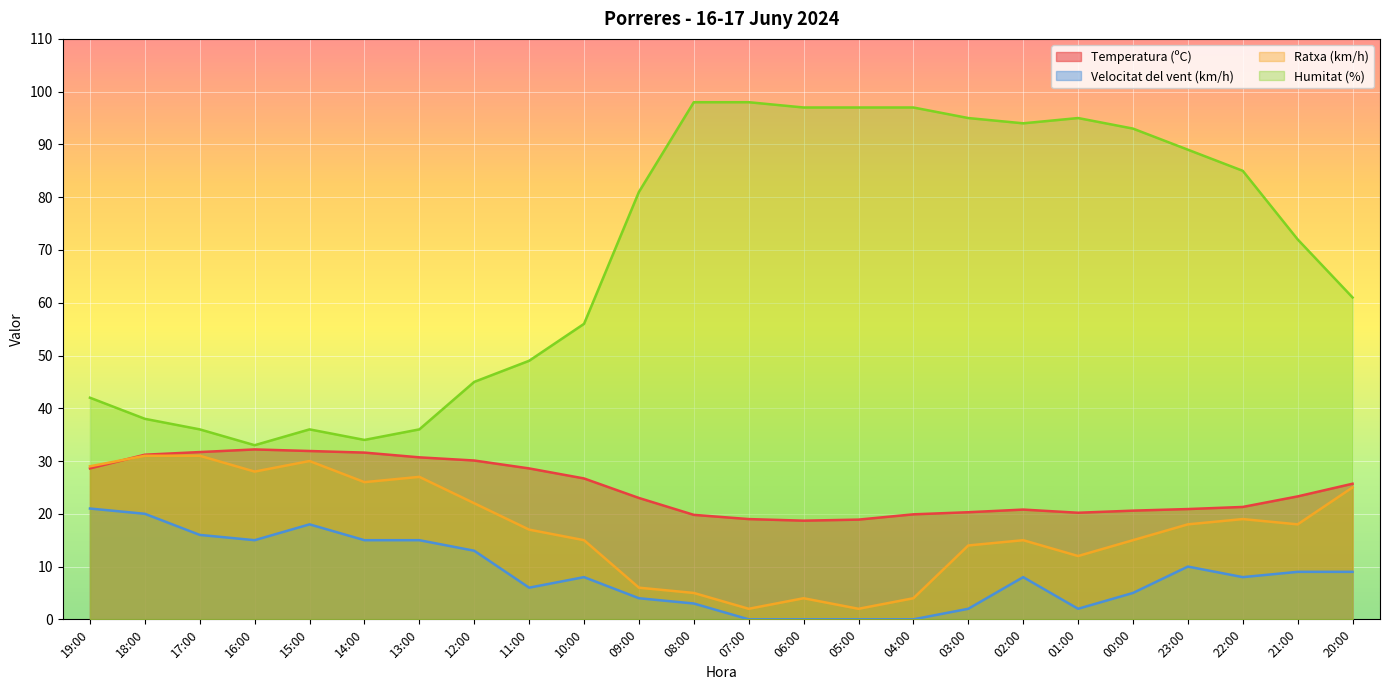

Rank the categories by Velocitat del vent (km/h) value from lowest to highest.

07:00, 06:00, 05:00, 04:00, 03:00, 01:00, 08:00, 09:00, 00:00, 11:00, 10:00, 02:00, 22:00, 21:00, 20:00, 23:00, 12:00, 16:00, 14:00, 13:00, 17:00, 15:00, 18:00, 19:00